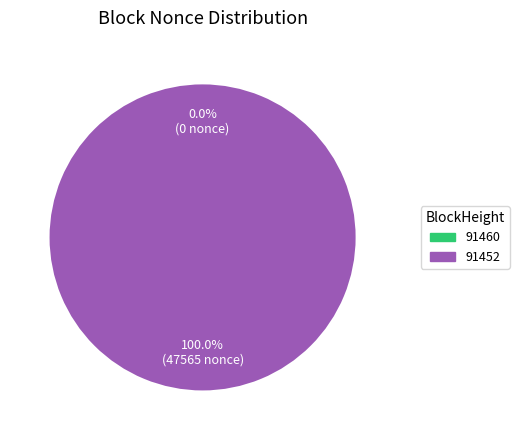

True or false: 91460 accounts for 0% of the total.

True